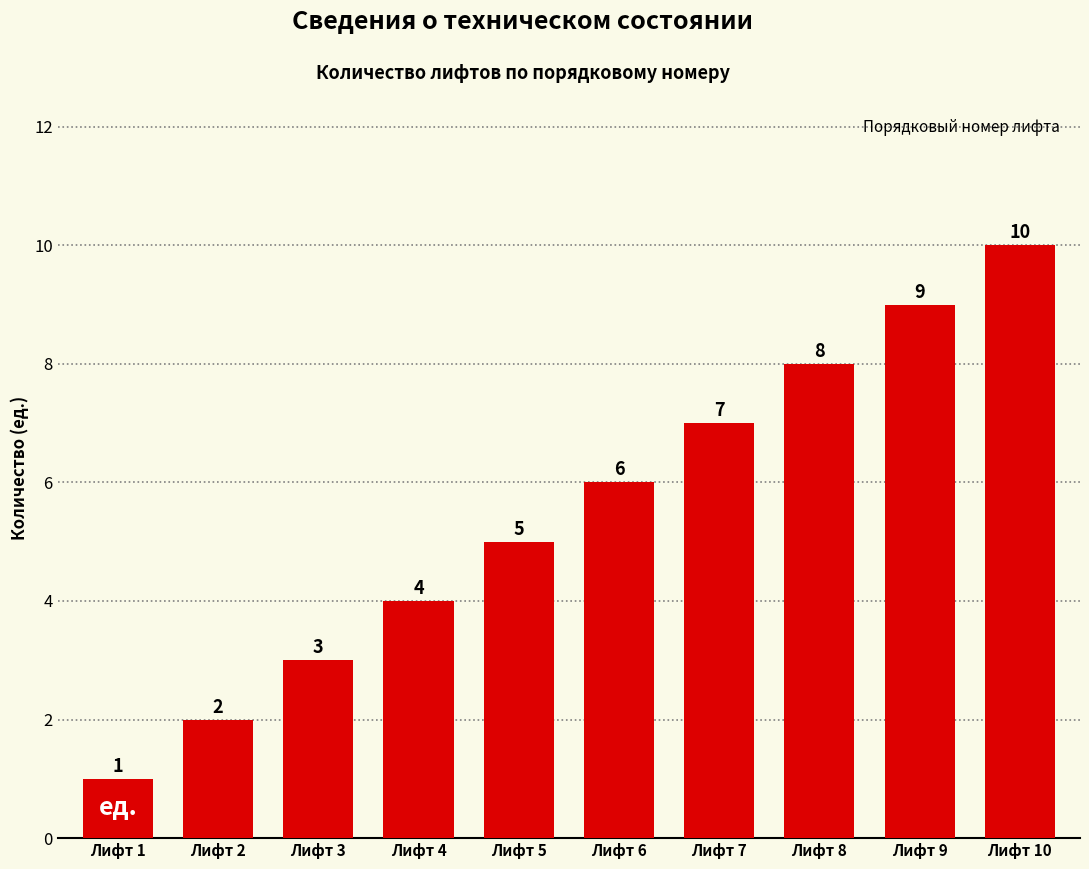

Where is the data nearest to the value 5?

Лифт 5